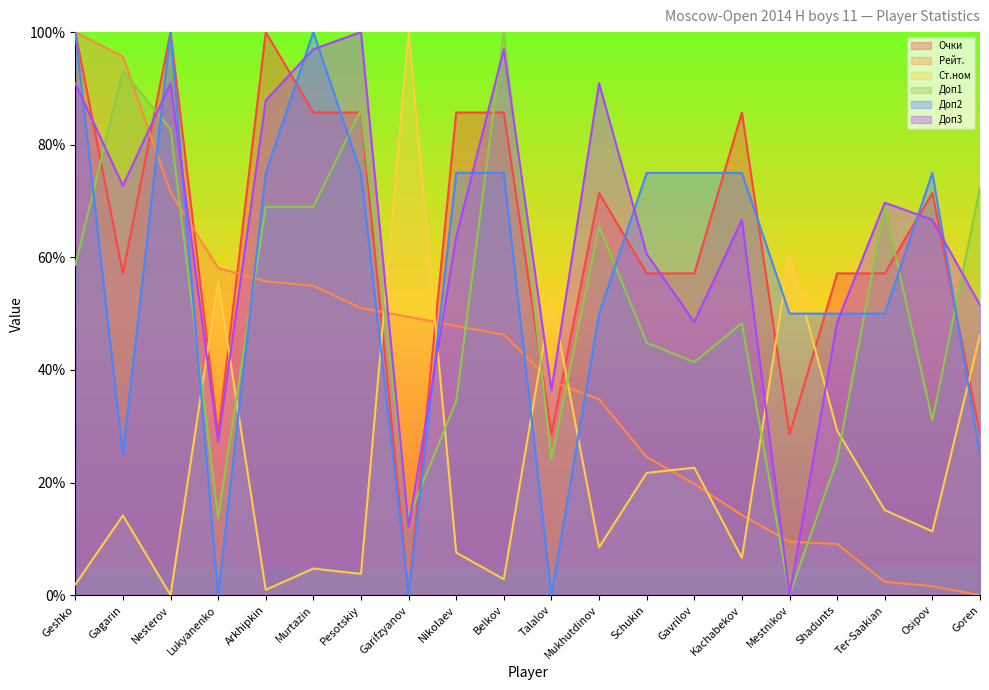

Where does the Очки series first go above 71?

Geshko